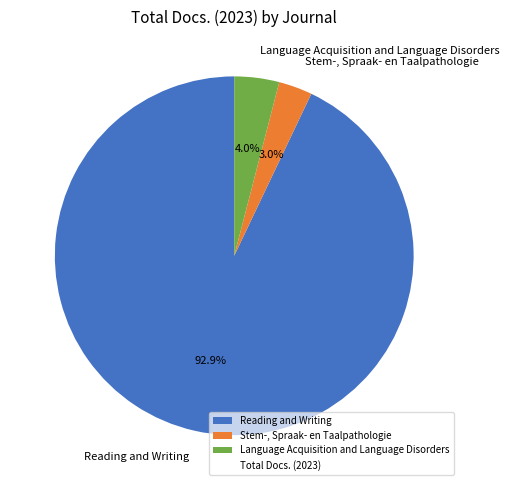

Which slice is the smallest?

Stem-, Spraak- en Taalpathologie